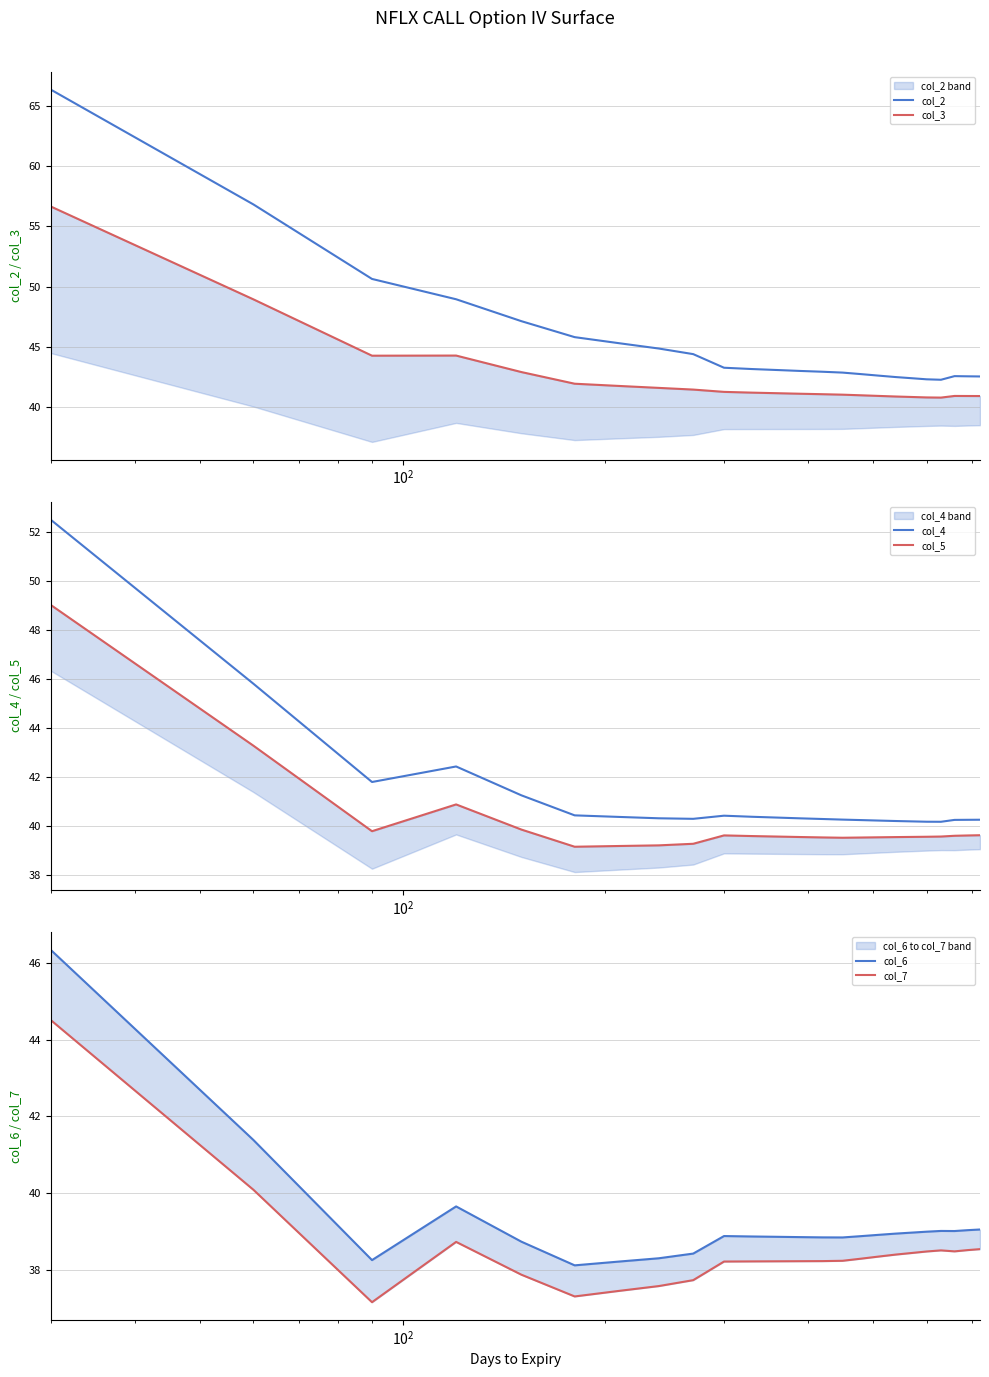

What is the maximum value for col_2?

66.3